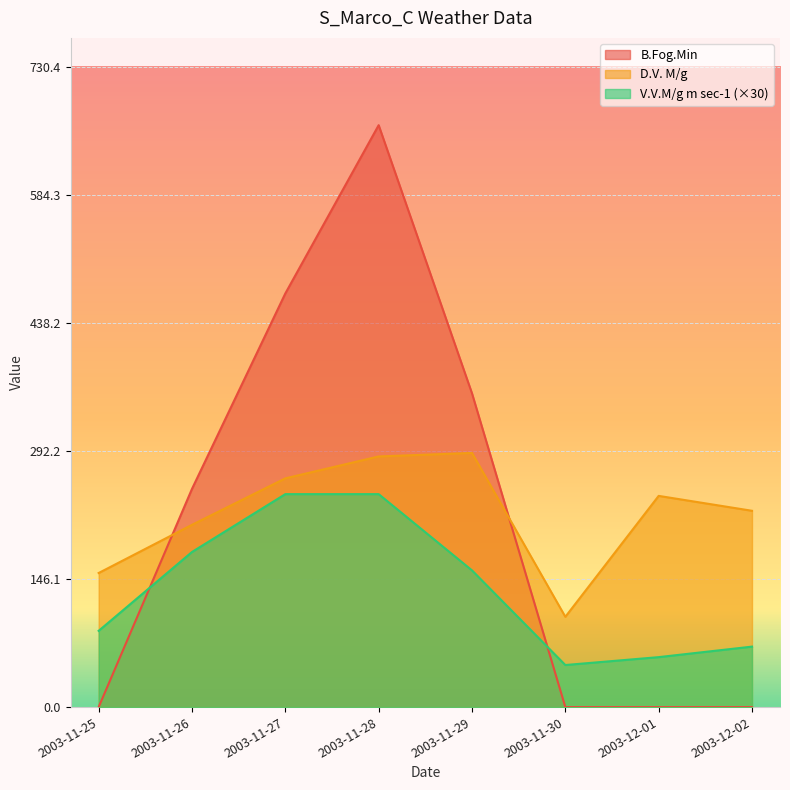

True or false: D.V. M/g has more than 0 interior local peaks.

True